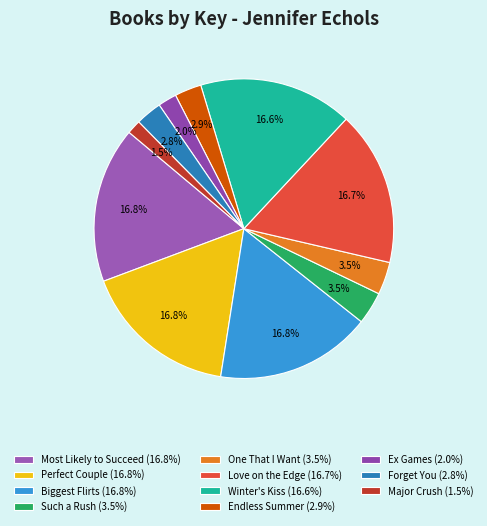

How many segments does this pie chart have?

11